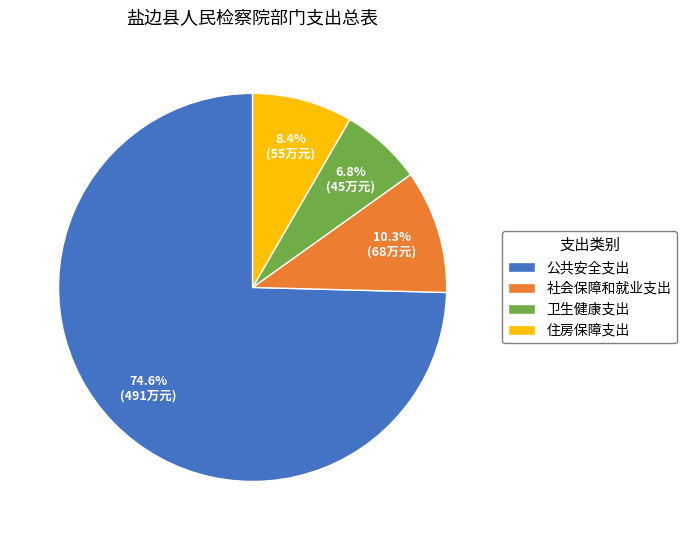

Does 住房保障支出 represent more than half of the total?

No